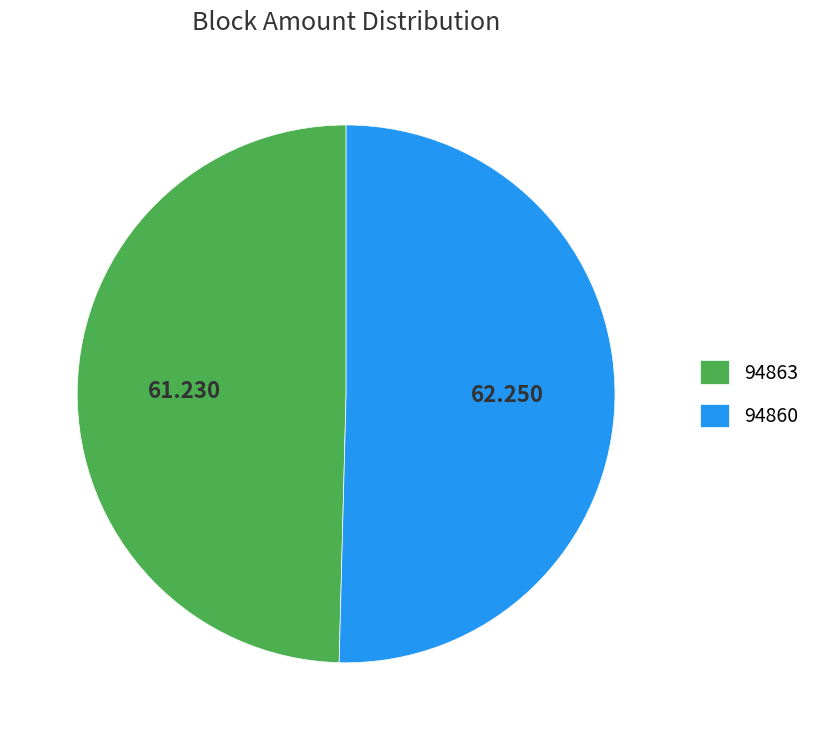

Rank the categories by value from highest to lowest.

94860, 94863